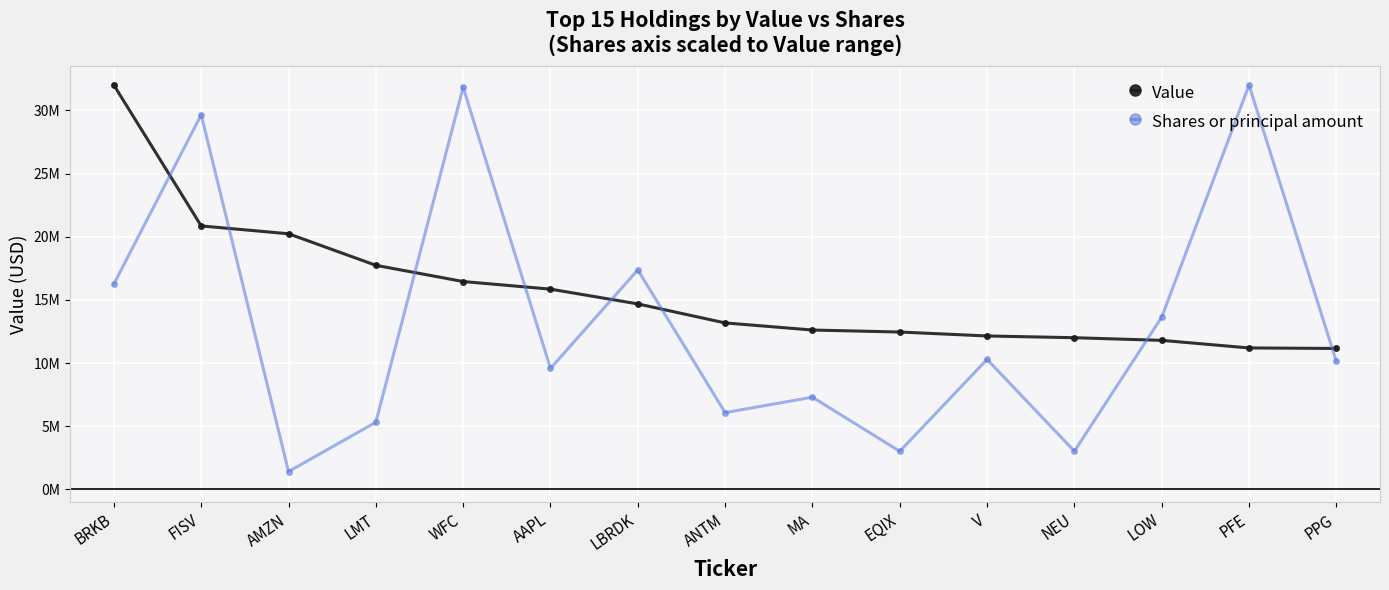

What is the label of the 11th point from the right?

WFC